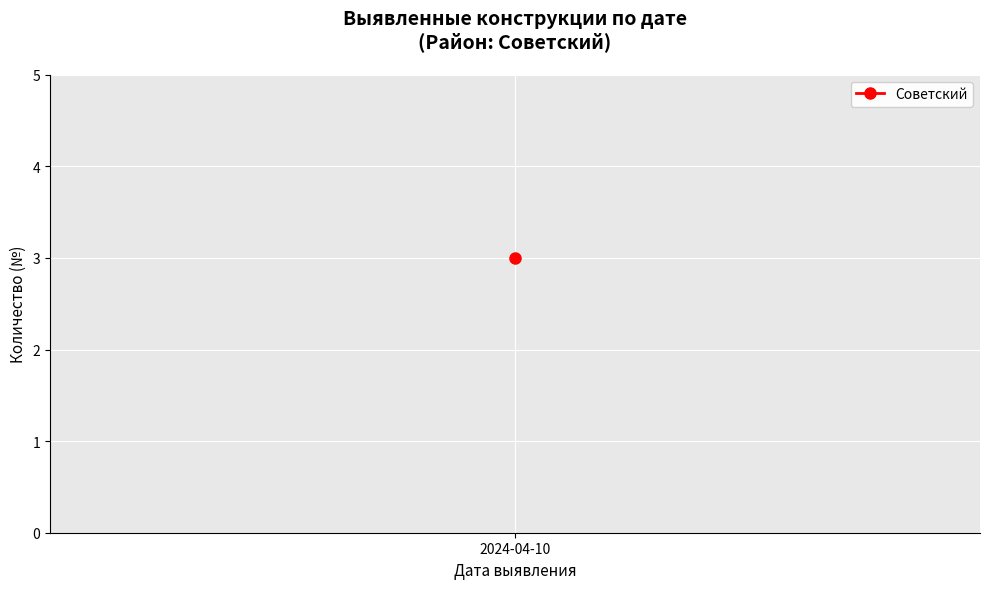

Where is the data nearest to the value 2?

2024-04-10